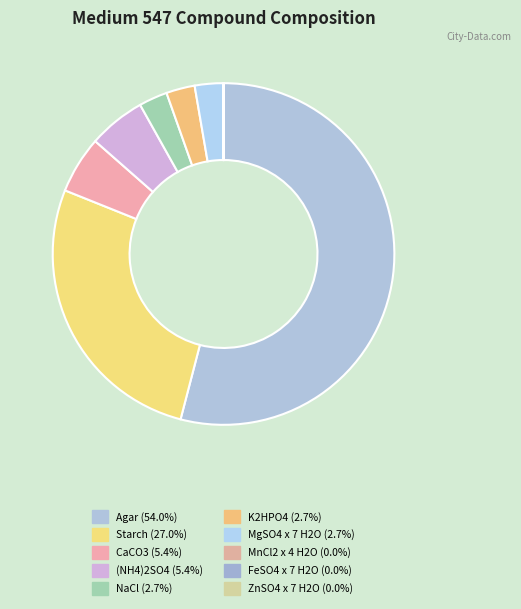

How many segments does this pie chart have?

10